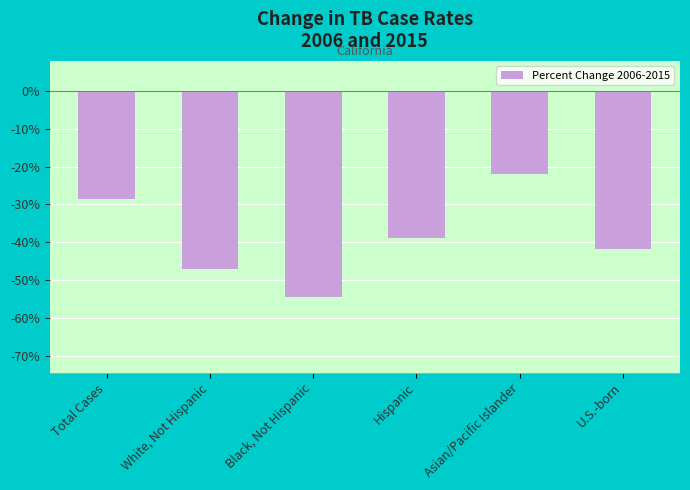

List the labels in order of value, largest first.

Asian/Pacific Islander, Total Cases, Hispanic, U.S.-born, White, Not Hispanic, Black, Not Hispanic